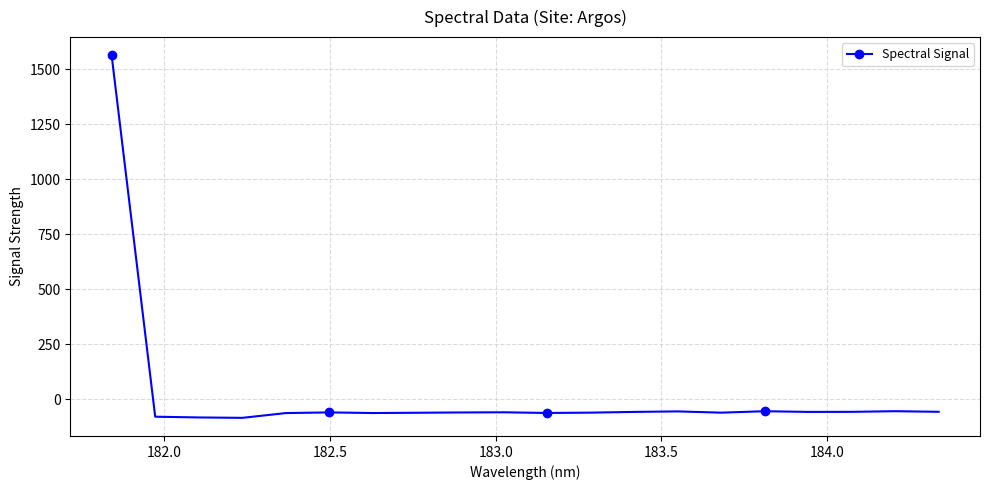

What is the minimum value shown in the chart?

-85.1